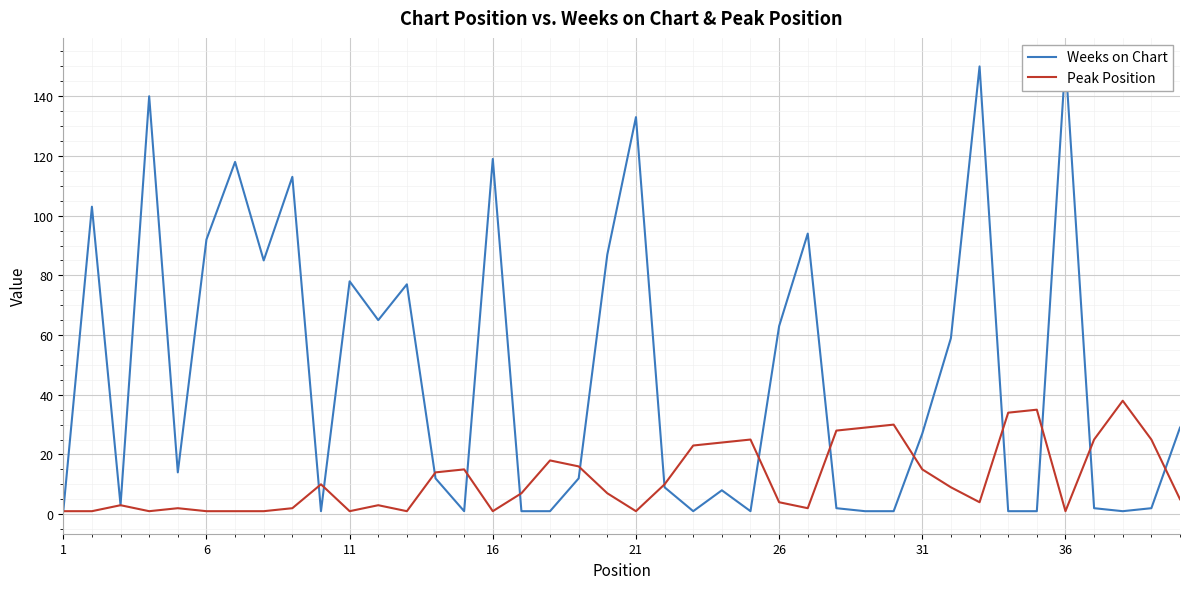

How many values in the Weeks on Chart series exceed 14?

19